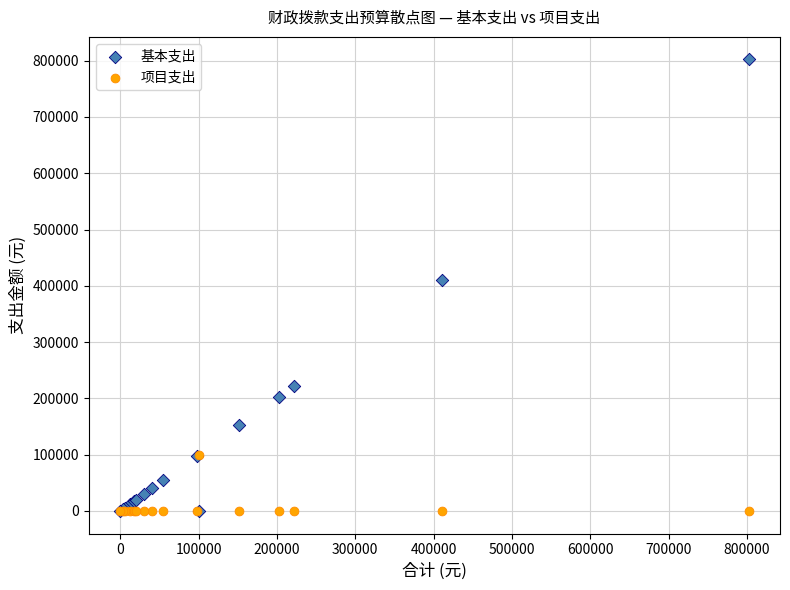

In the 基本支出 series, what Y value is closest to 401053?

410580.0